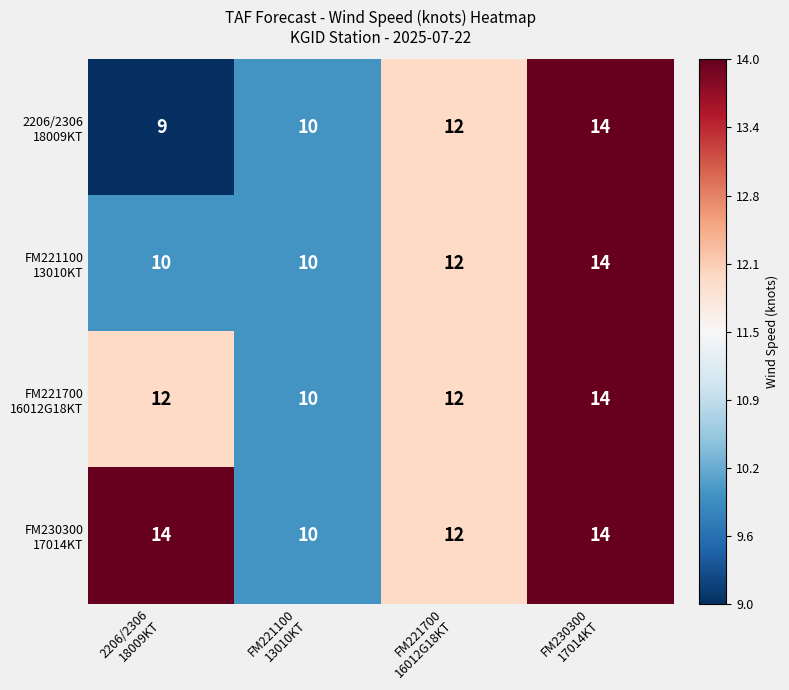

What is the greatest value displayed?

14